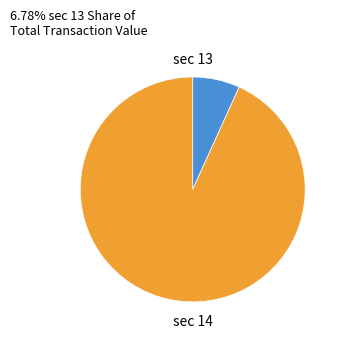

How many slices are in this pie chart?

2